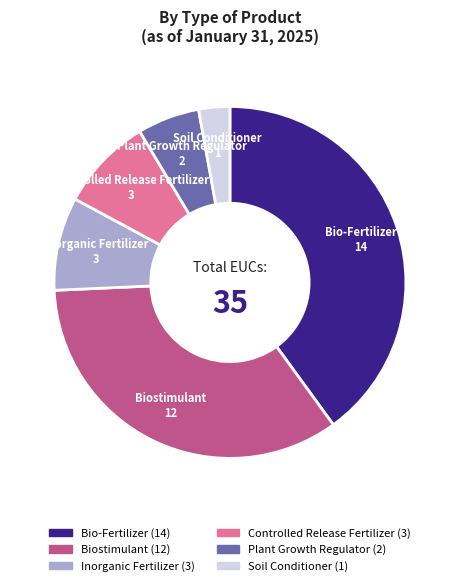

Do Biostimulant and Plant Growth Regulator together represent more than half of the pie?

No